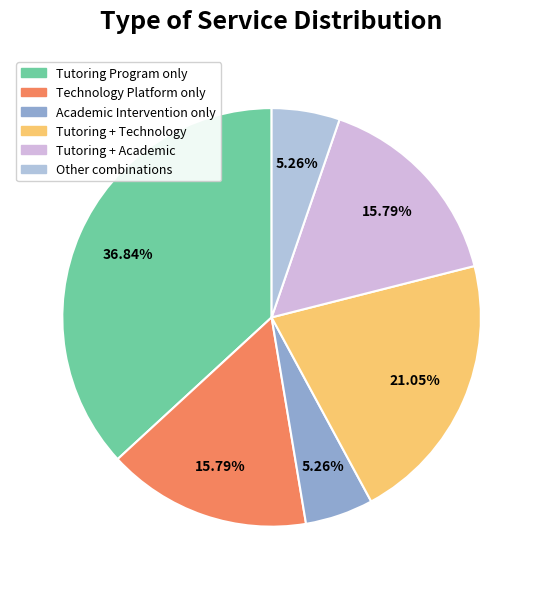

How many slices are in this pie chart?

6